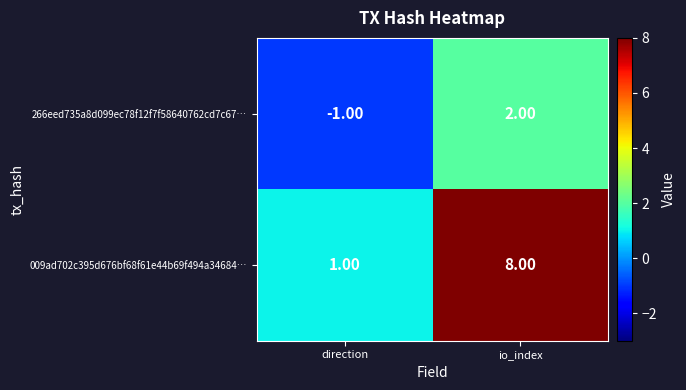

Which series has the largest total across all categories?

009ad702c395d676bf68f61e44b69f494a34684…